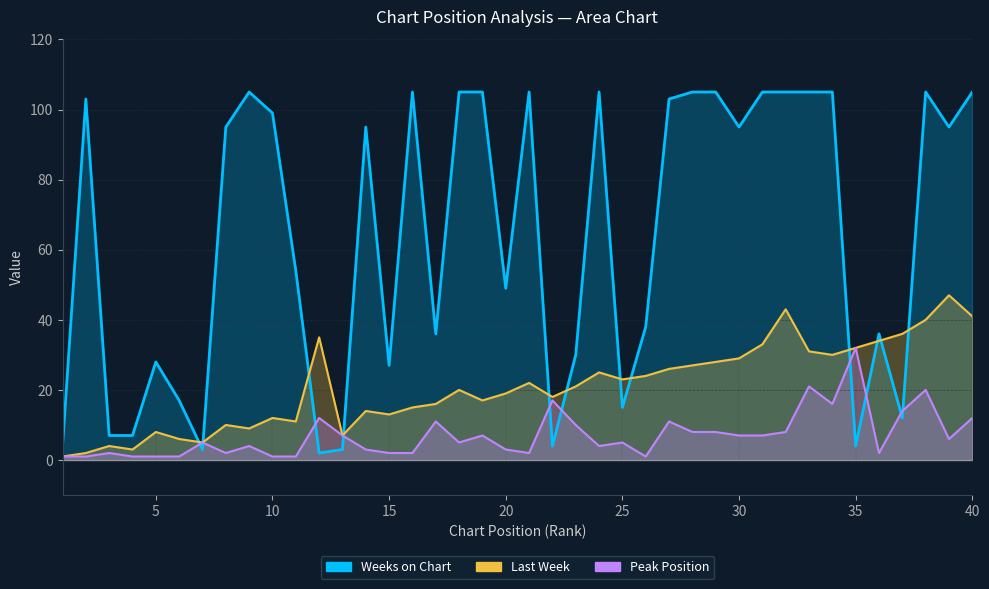

True or false: Last Week and Weeks on Chart intersect in this chart.

True